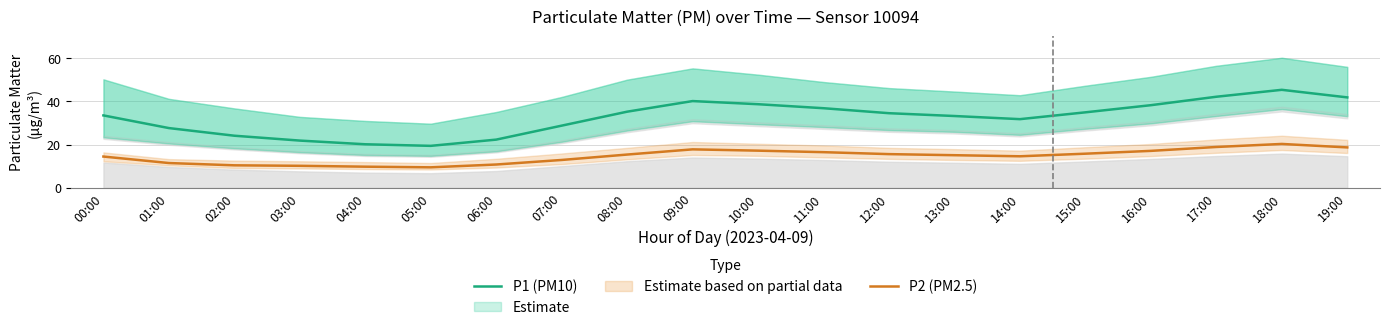

True or false: P1 (PM10) and P2 (PM2.5) intersect in this chart.

False